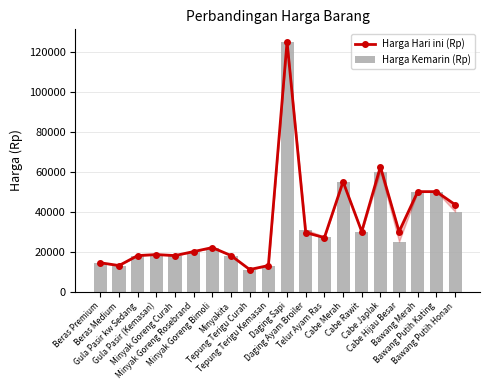

Does the chart contain any negative values?

No